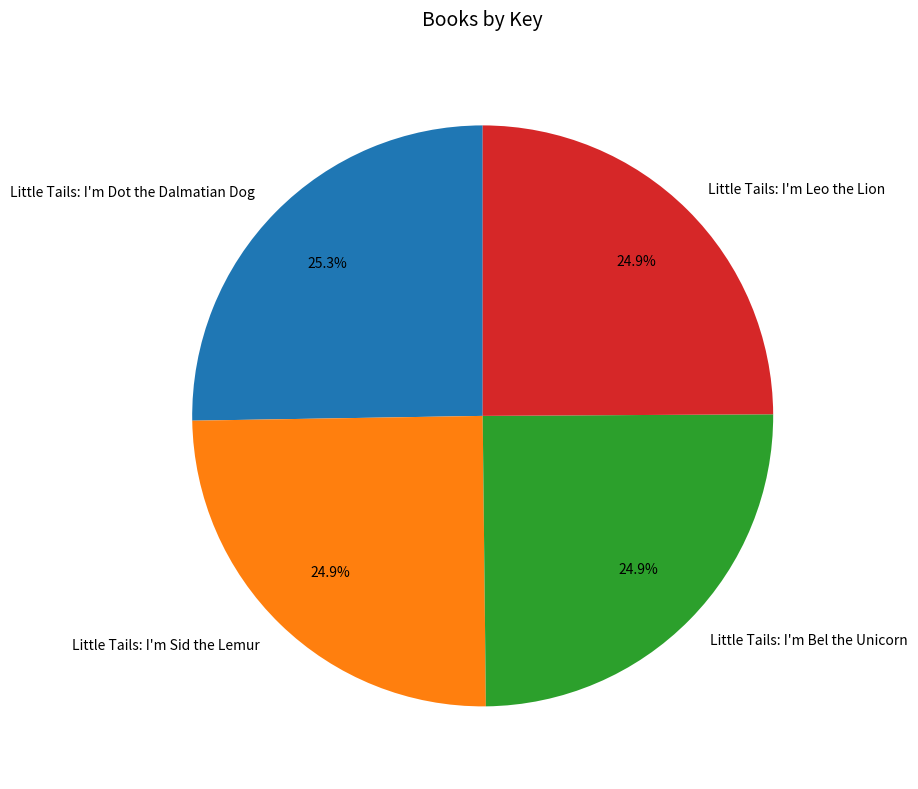

True or false: Little Tails: I'm Leo the Lion accounts for 35% of the total.

False